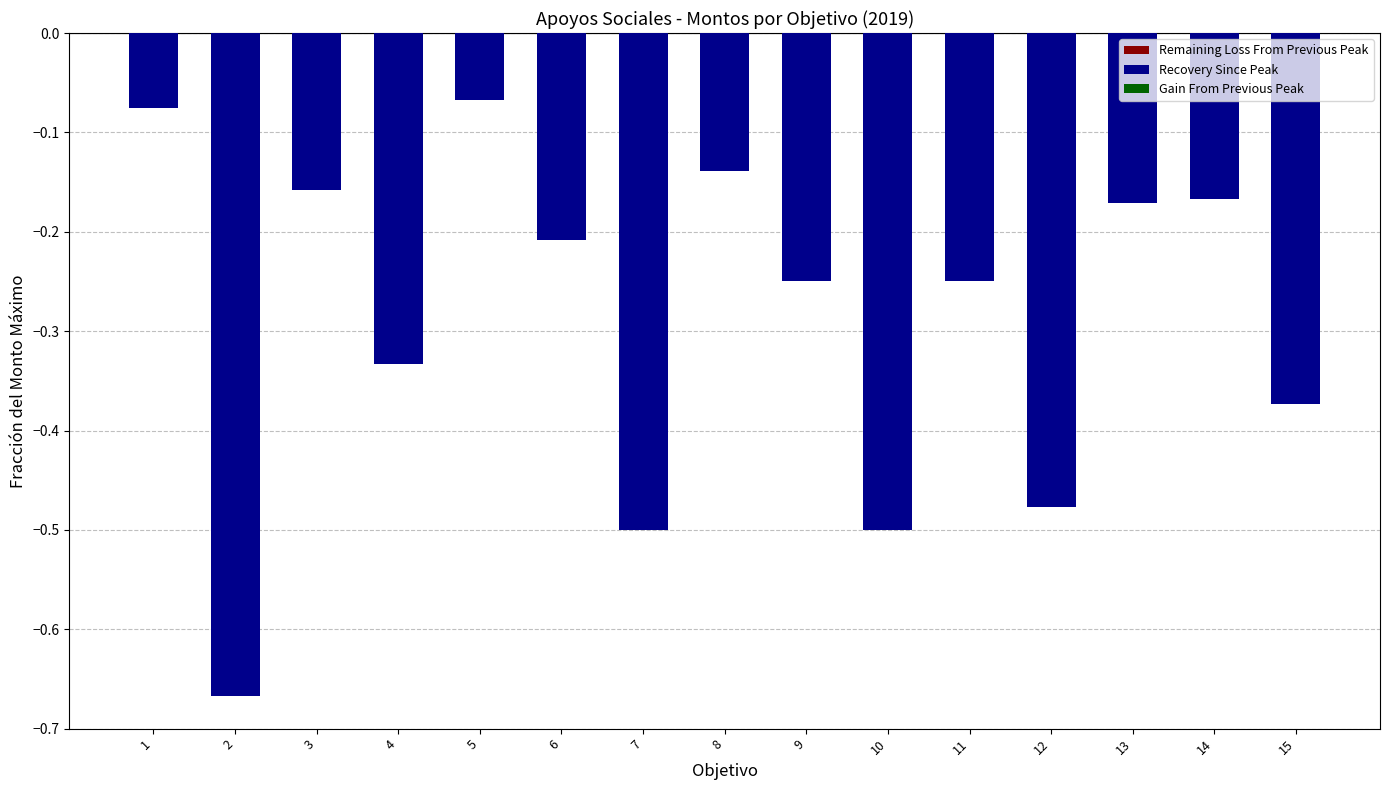

Is the value of Recovery Since Peak at 7 greater than the value of Gain From Previous Peak at 14?

No